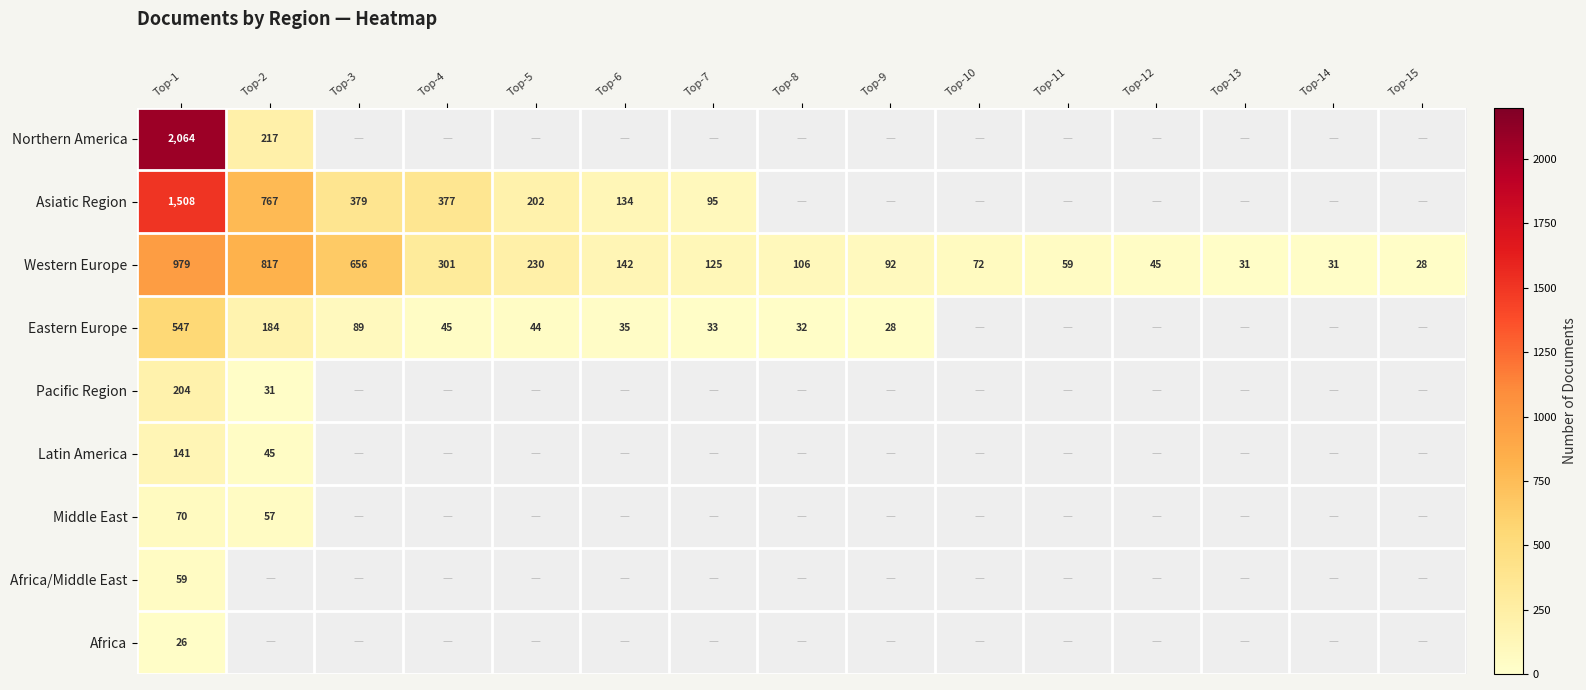

At which label does Western Europe reach its minimum?

Top-15